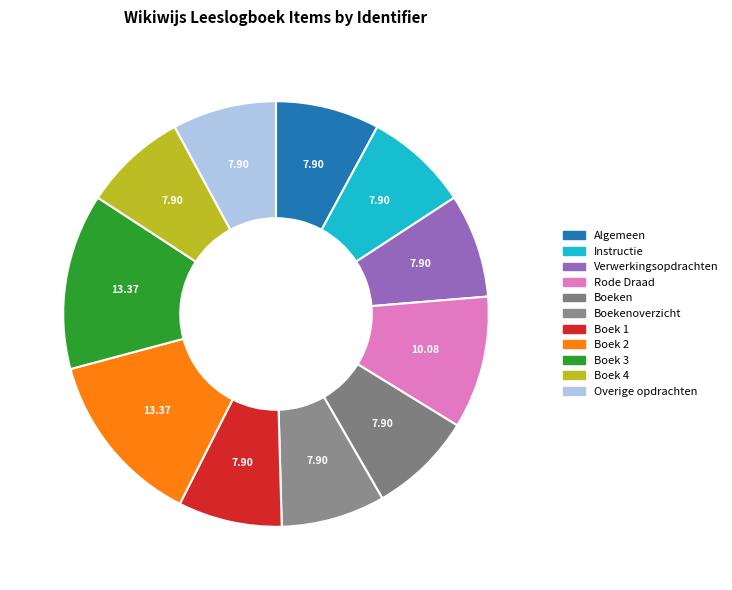

Which slice is the largest?

Boek 3